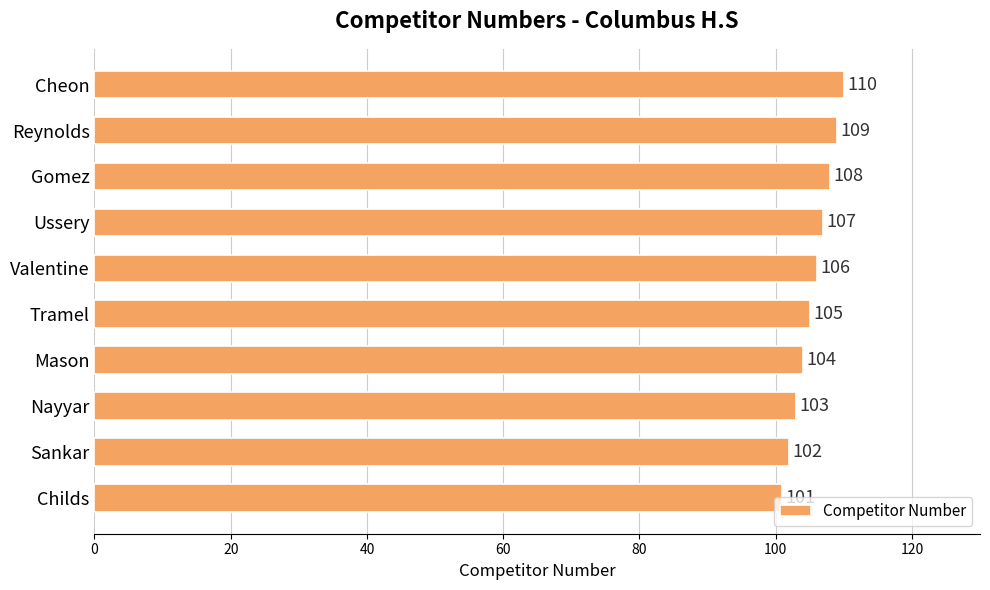

List the labels in order of value, smallest first.

Childs, Sankar, Nayyar, Mason, Tramel, Valentine, Ussery, Gomez, Reynolds, Cheon